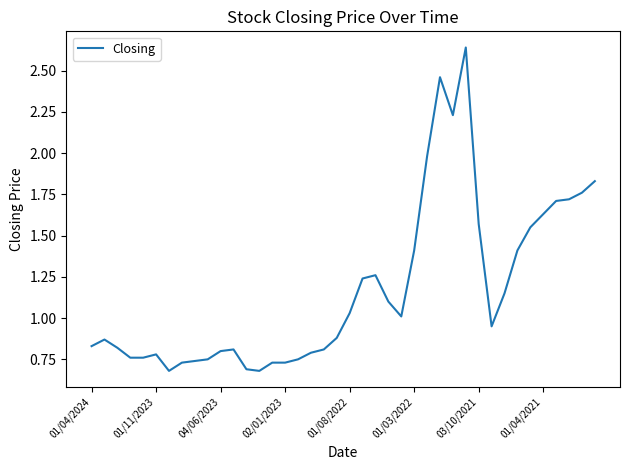

What is the difference between the maximum and minimum values?

2.0